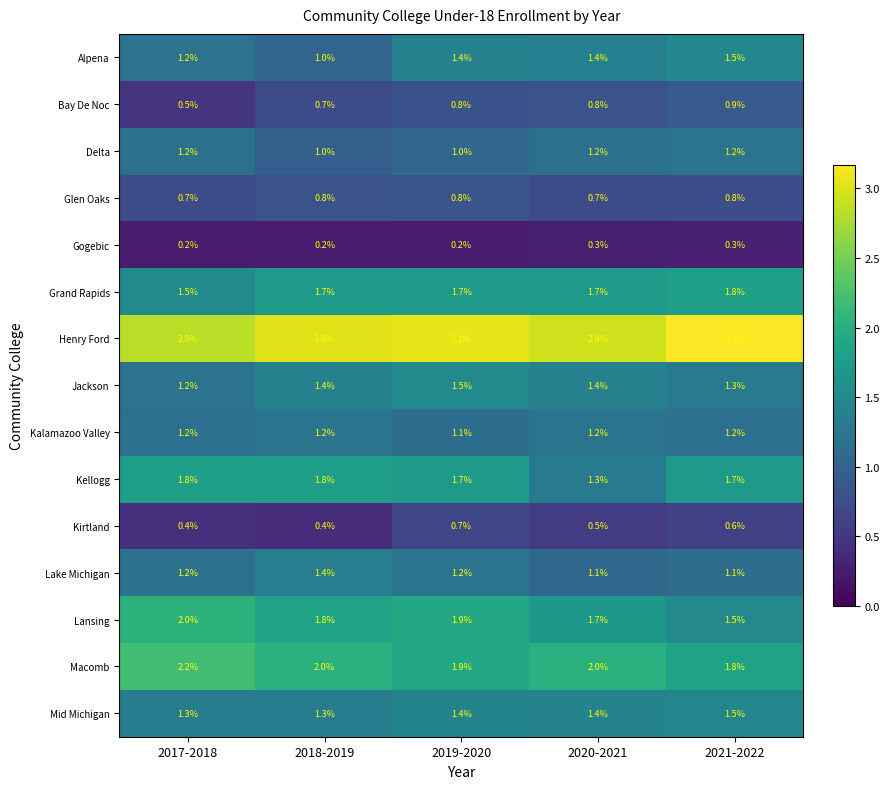

Count the Delta values in the range 1 to 2.

5